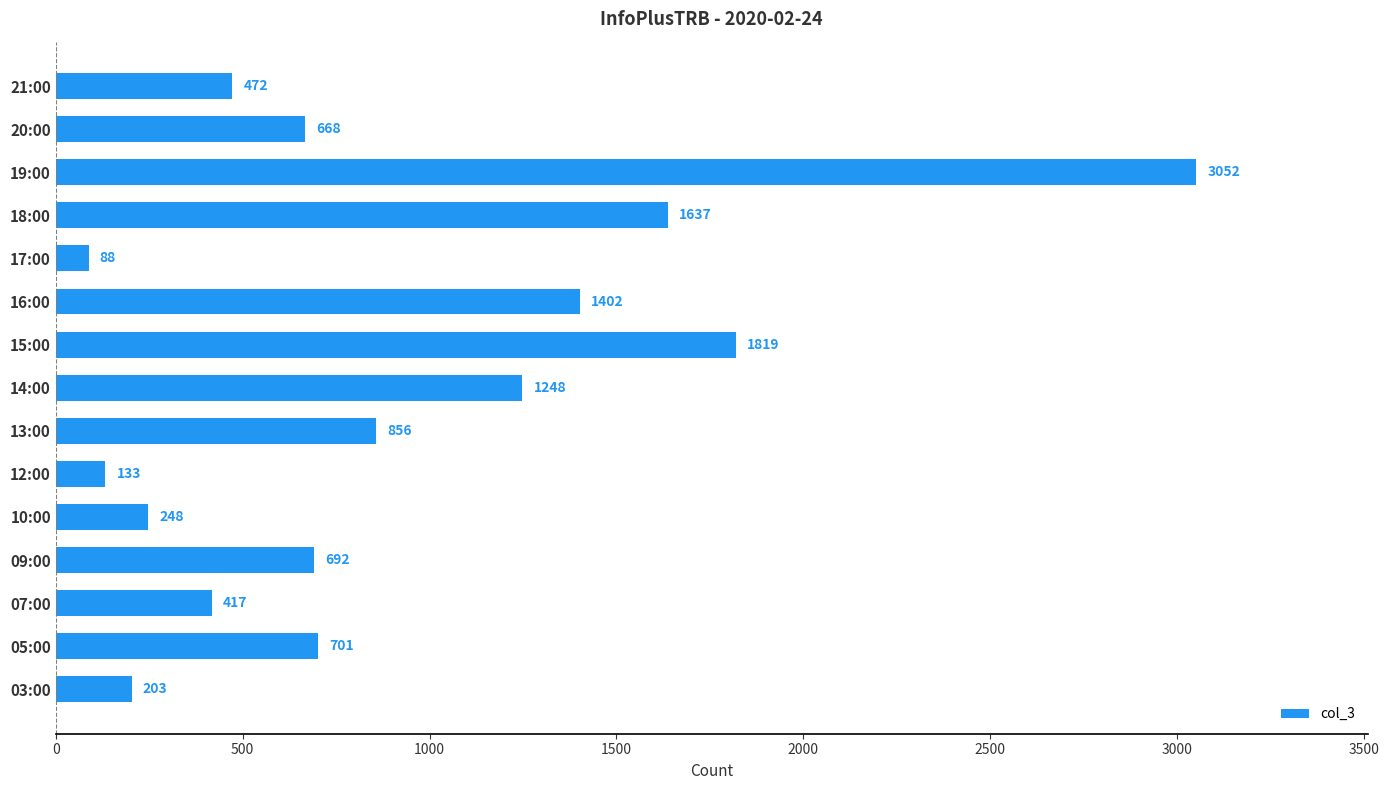

Reading bottom to top, transcribe all the data shown in this chart.

03:00=203	05:00=701	07:00=417	09:00=692	10:00=248	12:00=133	13:00=856	14:00=1248	15:00=1819	16:00=1402	17:00=88	18:00=1637	19:00=3052	20:00=668	21:00=472